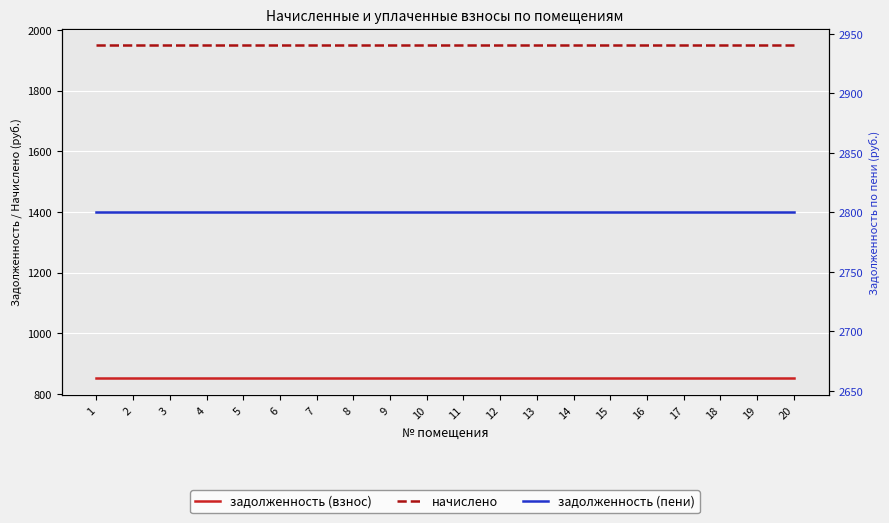

Which series has the largest total across all categories?

задолженность (пени)